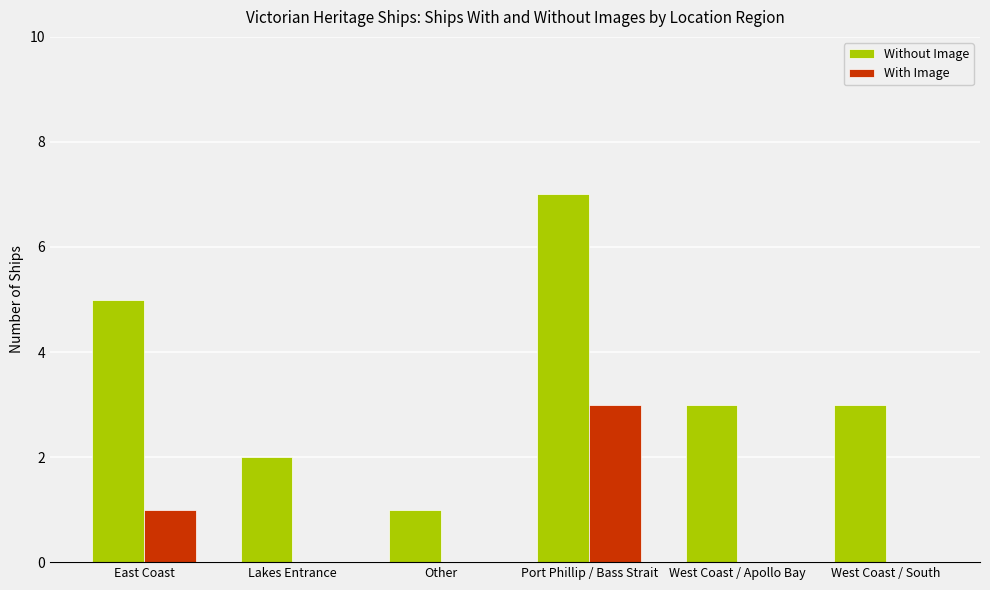

Reading left to right, transcribe all the data shown in this chart.

Without Image: East Coast=5	Lakes Entrance=2	Other=1	Port Phillip / Bass Strait=7	West Coast / Apollo Bay=3	West Coast / South=3
With Image: East Coast=1	Lakes Entrance=0	Other=0	Port Phillip / Bass Strait=3	West Coast / Apollo Bay=0	West Coast / South=0